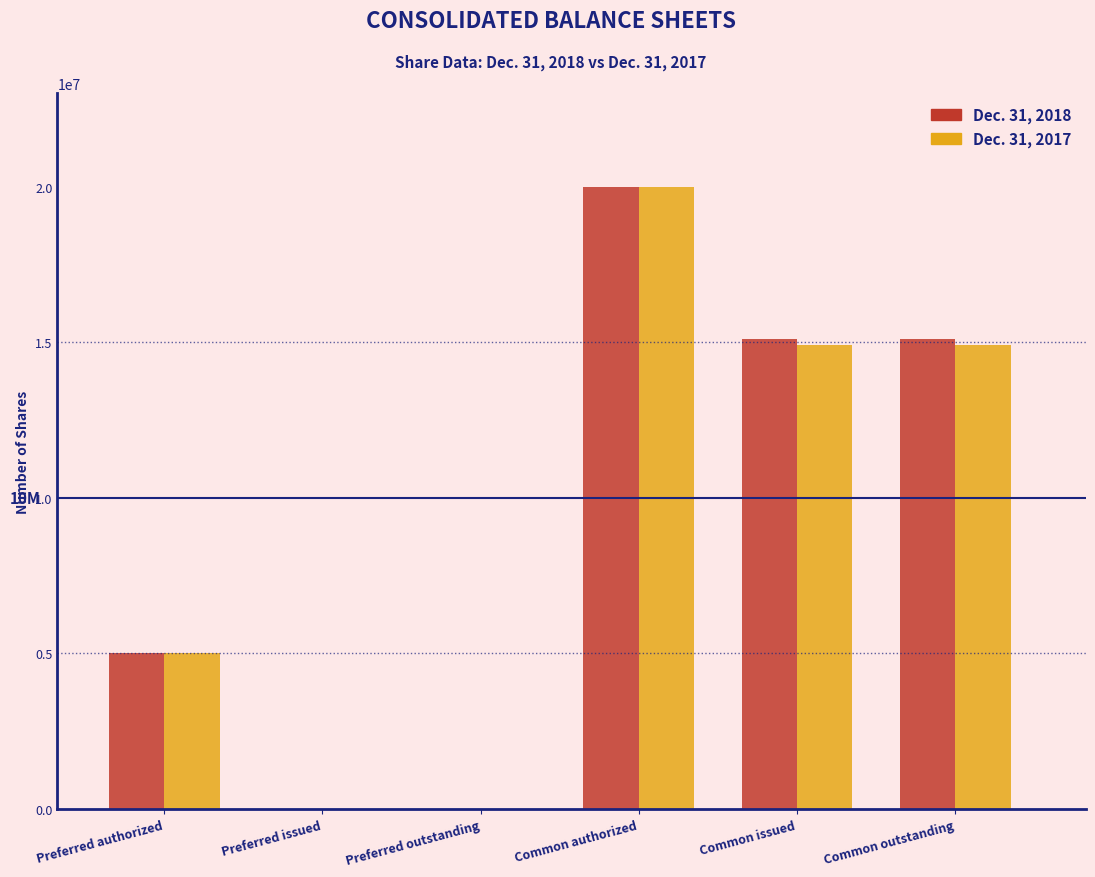

Is the value of Dec. 31, 2018 at Preferred outstanding greater than the value of Dec. 31, 2017 at Preferred authorized?

No